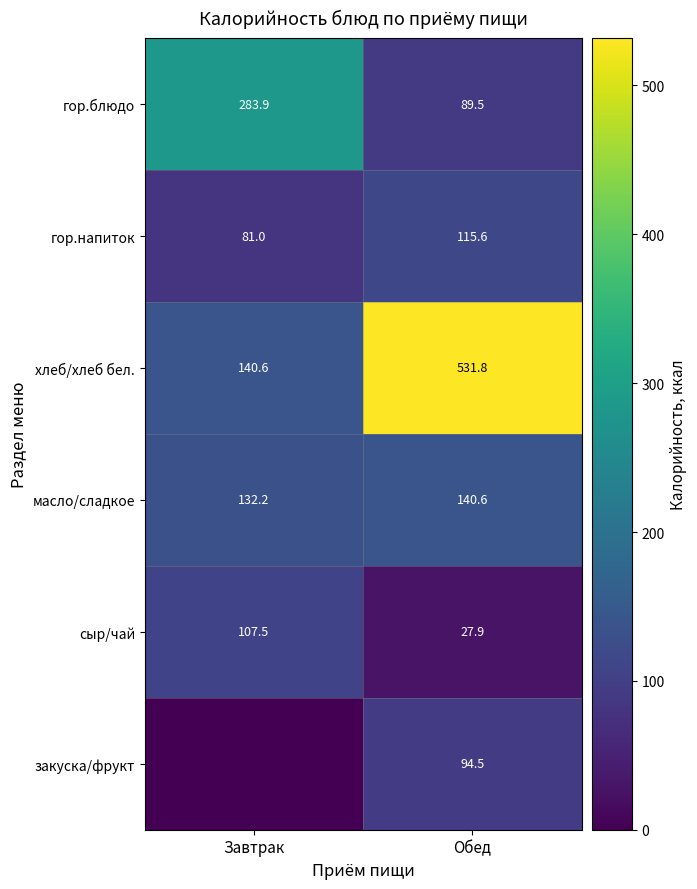

Count the number of data series in this chart.

6